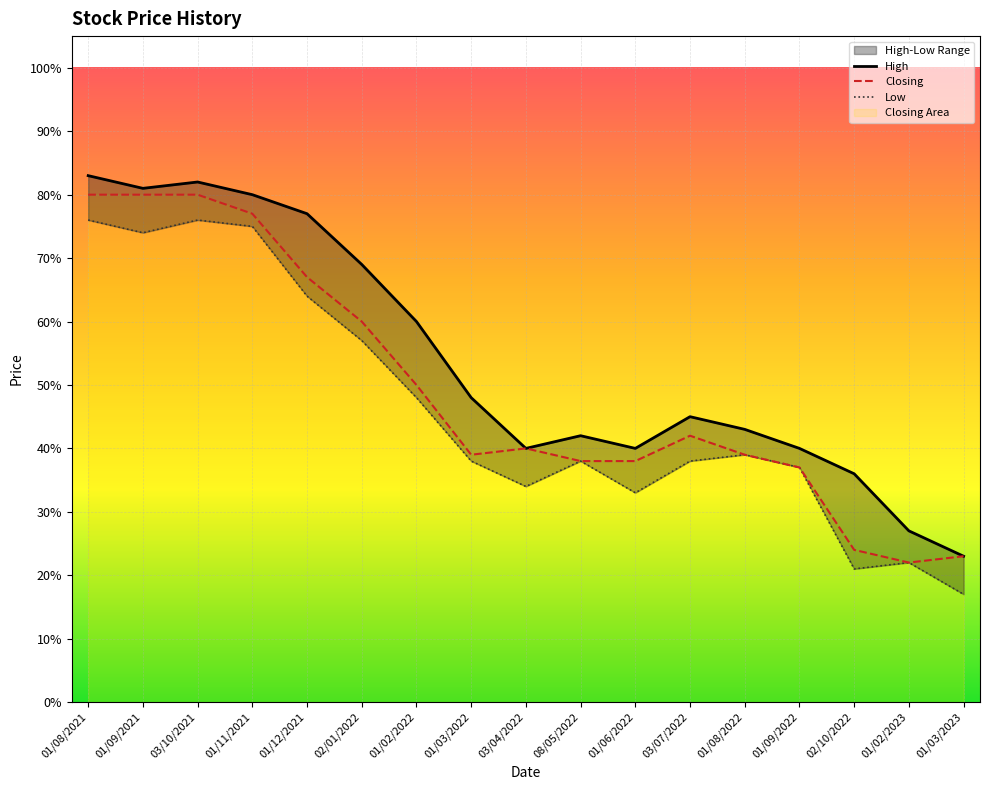

What is the sum of the Low values at 03/10/2021 and 03/07/2022?

1.1